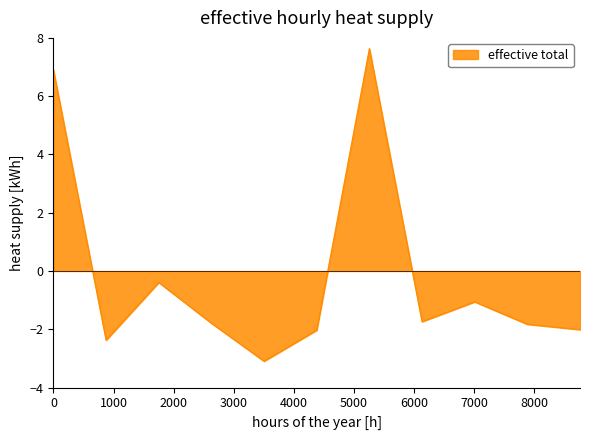

Reading left to right, what are all the values shown in this chart?

6.9	-2.4	-0.4	-1.8	-3.1	-2.0	7.6	-1.7	-1.1	-1.8	-2.0